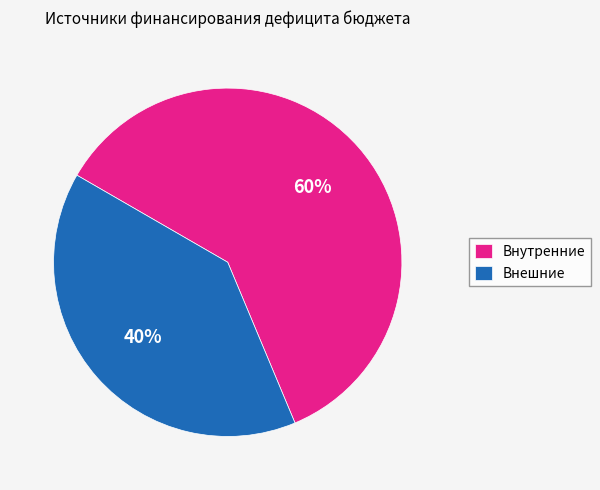

How many slices are in this pie chart?

2